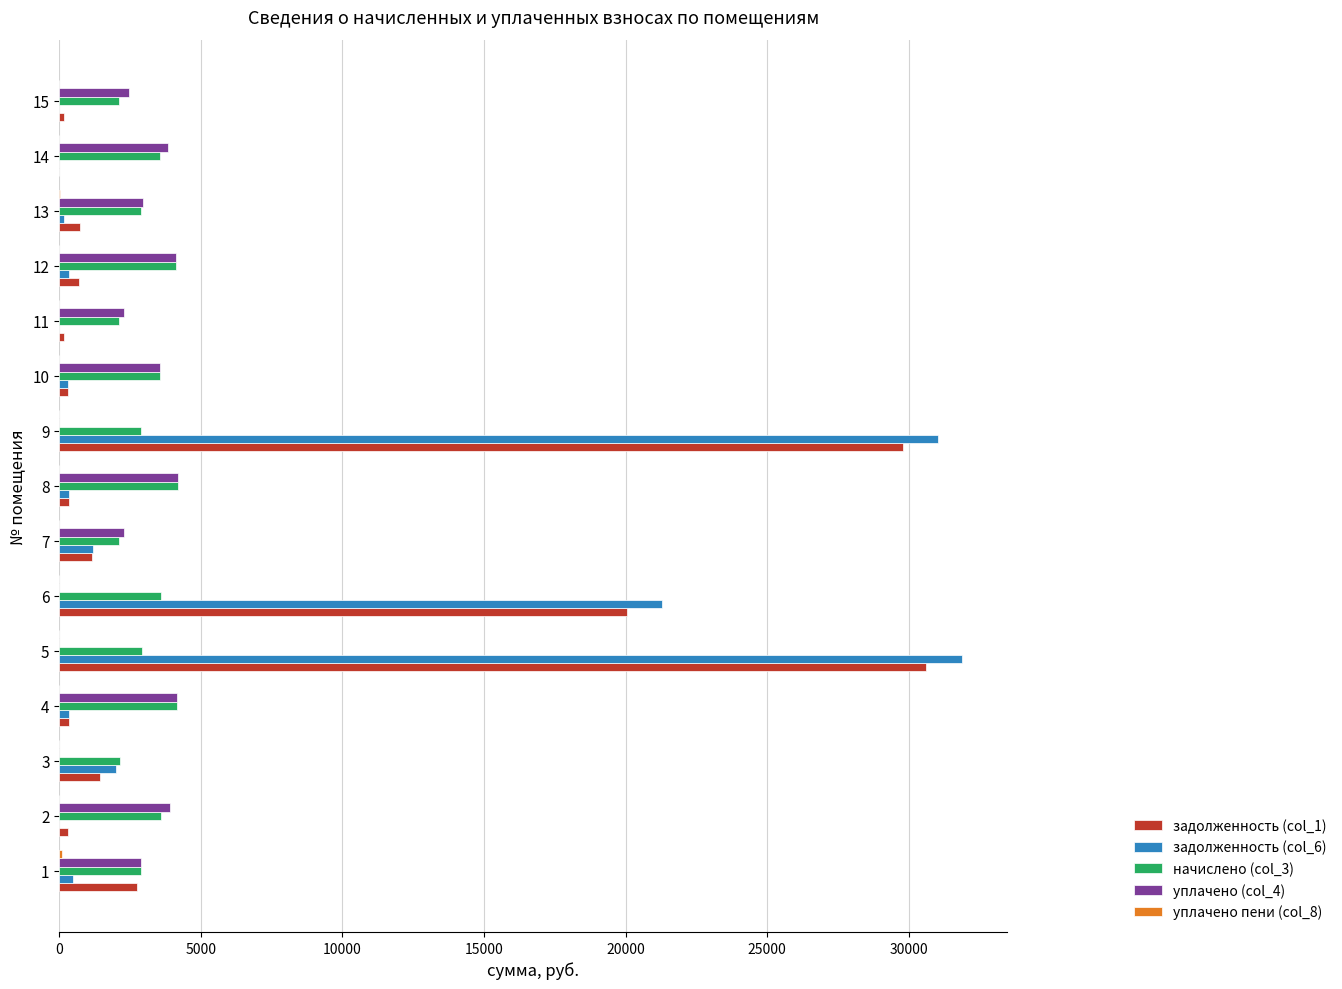

What is the difference between the уплачено (col_4) values at 13 and 12?

1137.6